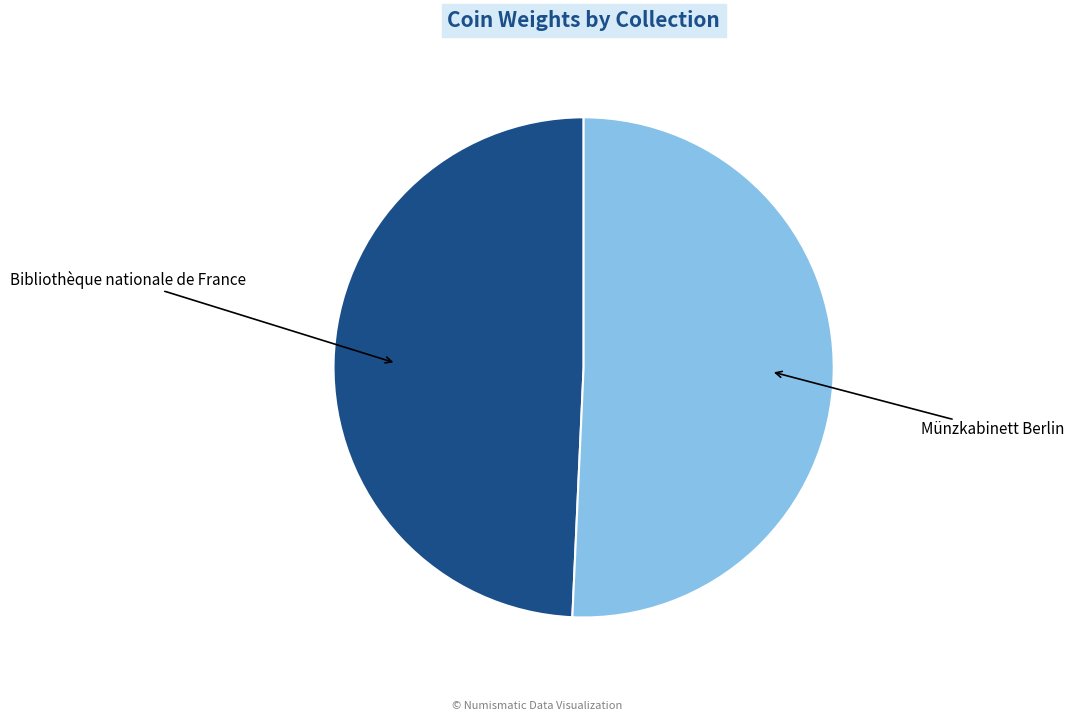

Between Münzkabinett Berlin and Bibliothèque nationale de France, which is larger?

Münzkabinett Berlin